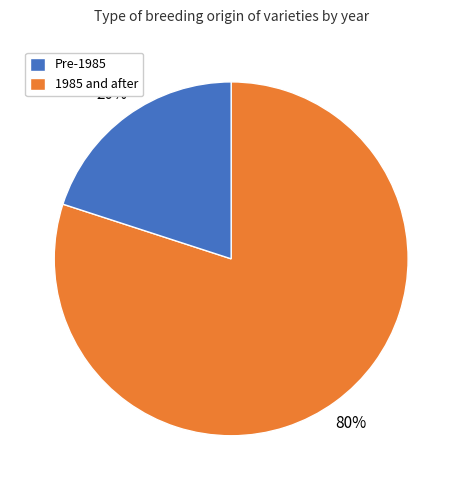

To the nearest percent, what is the average slice percentage?

50%